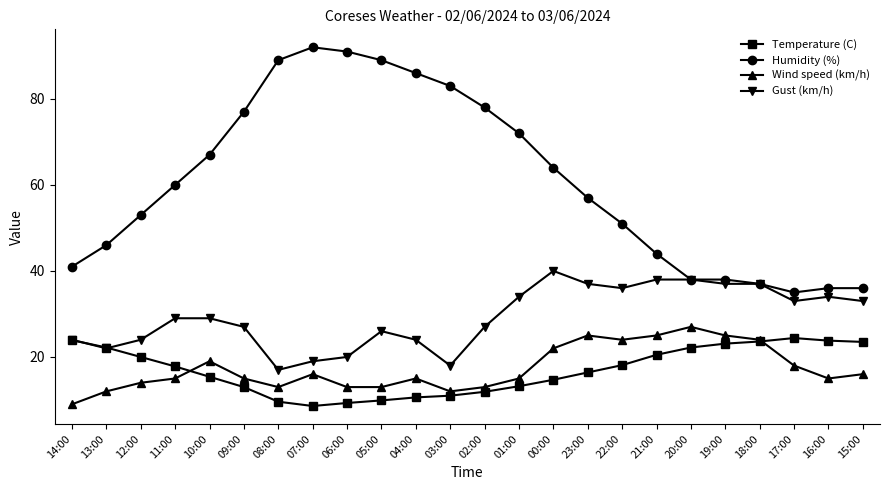

What is the total value across all series at 09:00?

132.0